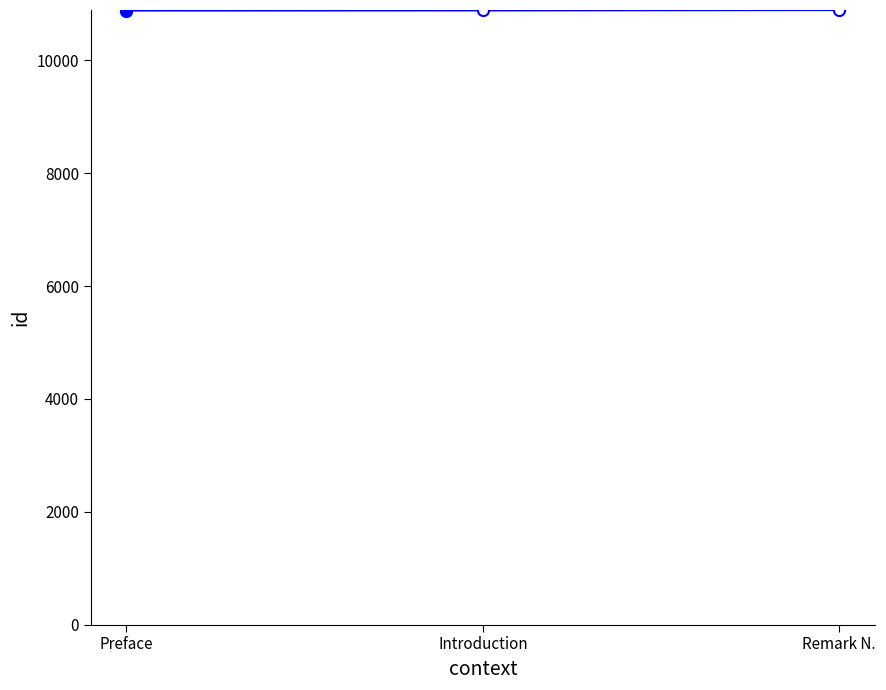

What is the ratio of the value at Preface to the value at Remark N.?

1.0